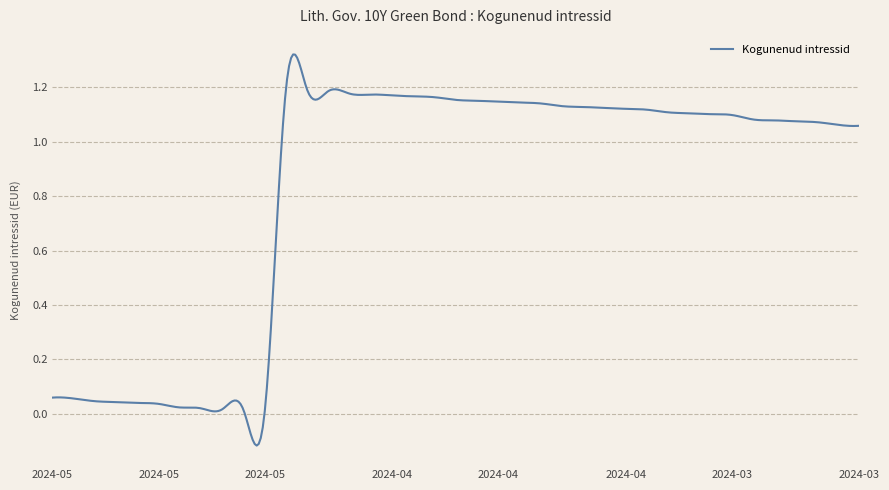

What is the label of the 15th point from the left?

2024-04-24